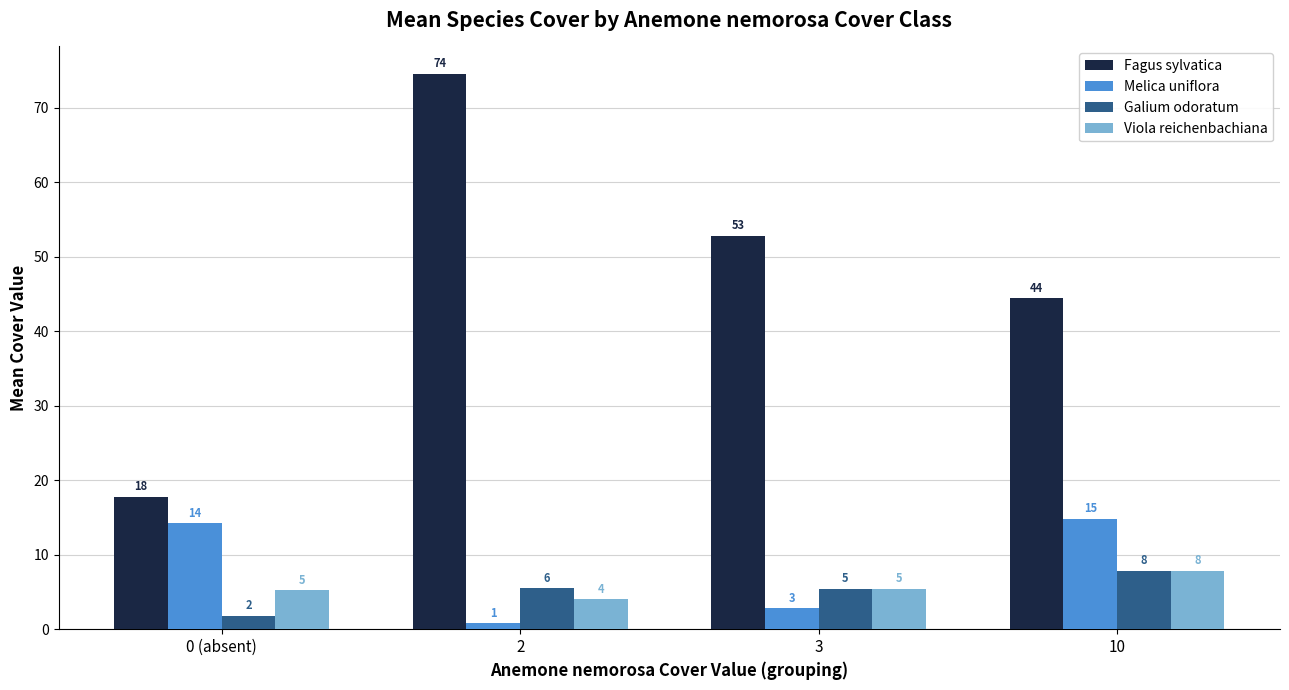

Rank the series at 10 from lowest to highest value.

Galium odoratum, Viola reichenbachiana, Melica uniflora, Fagus sylvatica